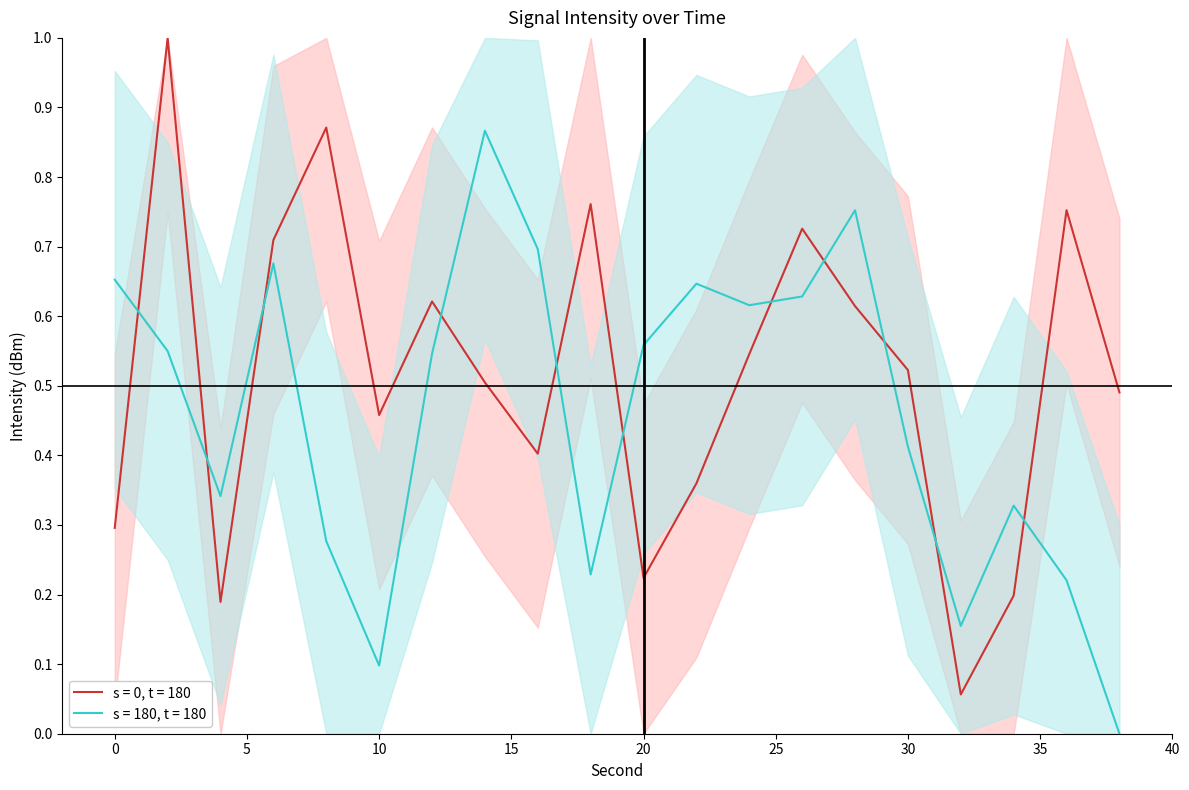

At which category is the sum across all series the highest?

2